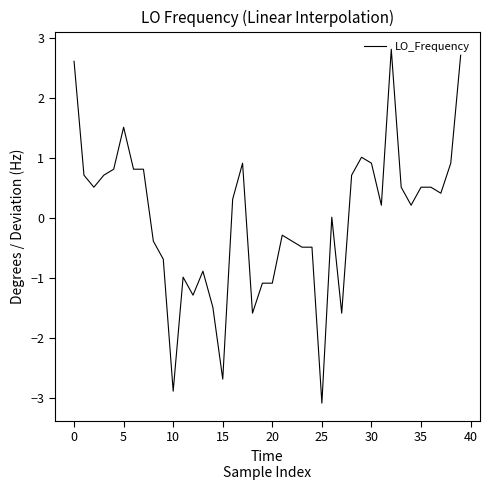

What is the smallest value displayed?

-3.1